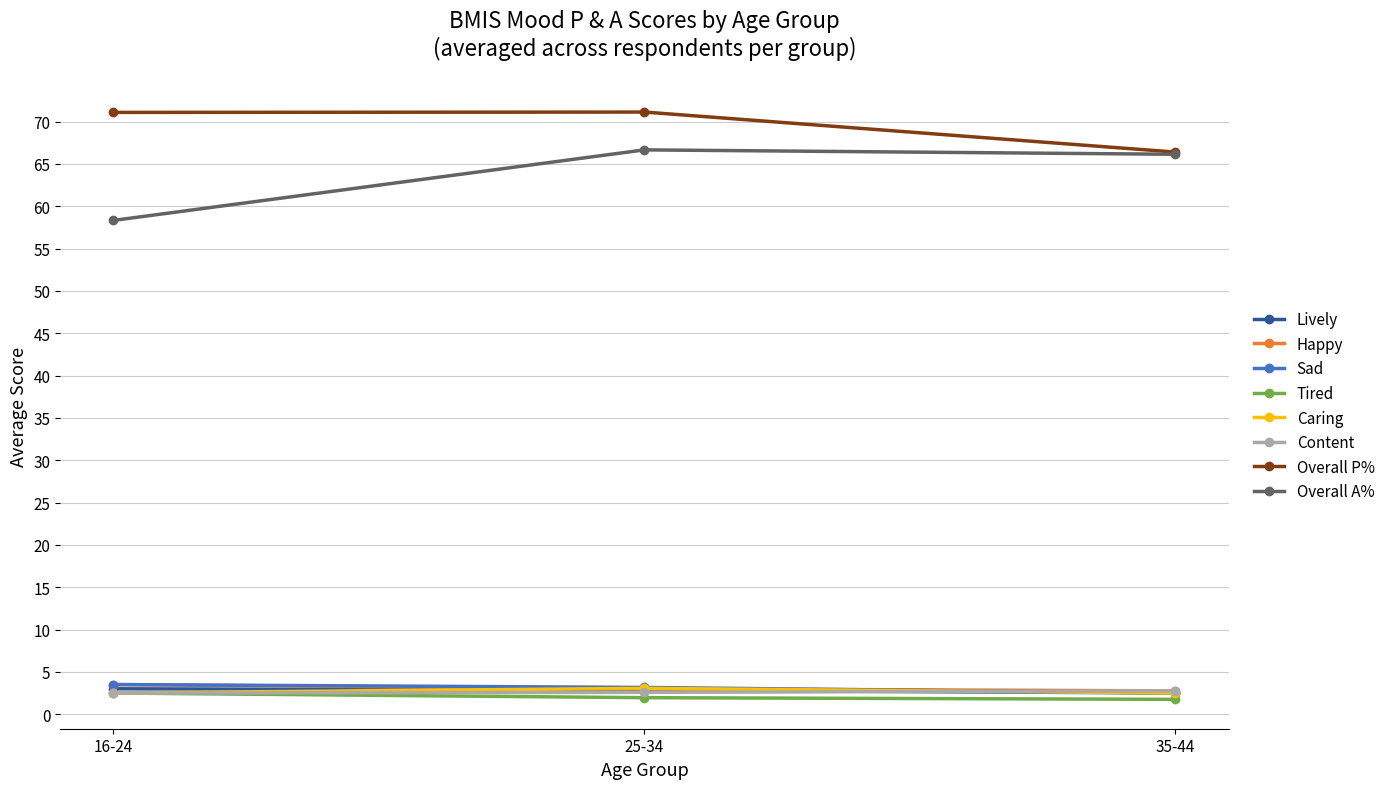

What position from the left is 35-44?

3